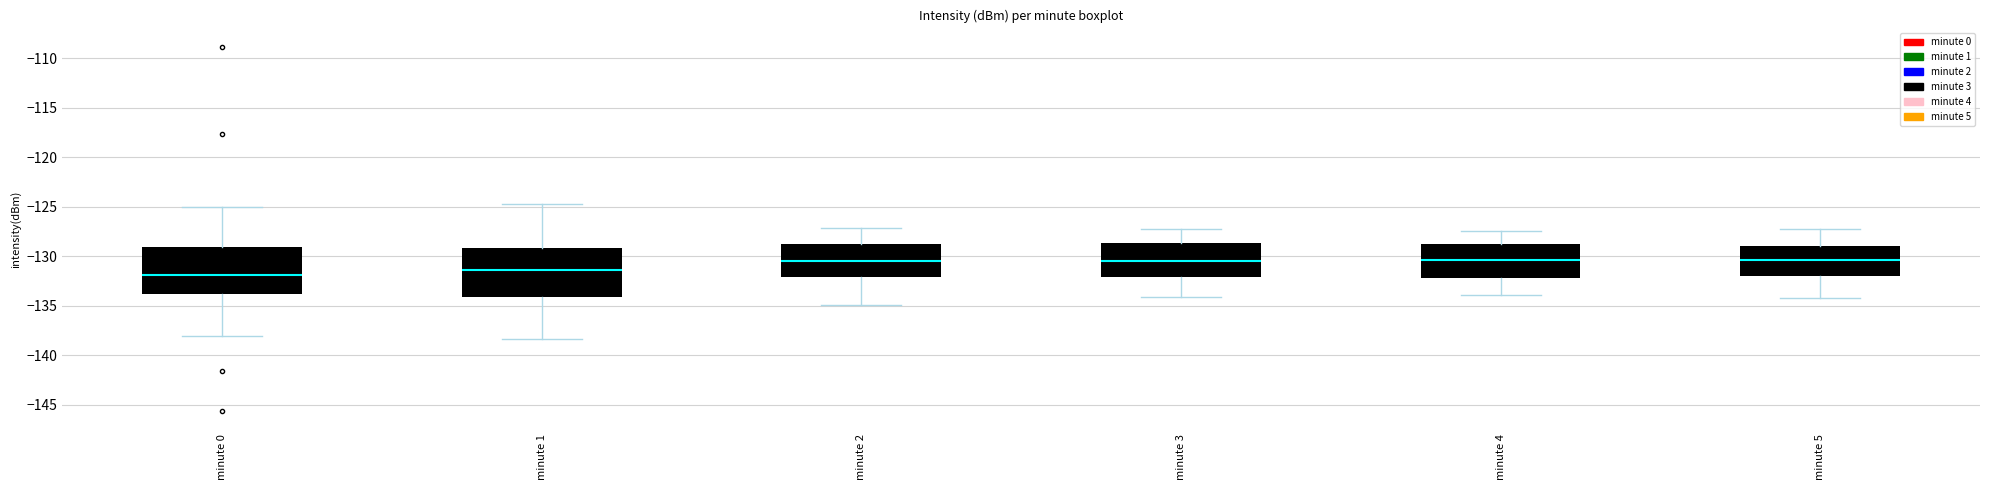

Reading left to right, read every box against the y-axis: the position of its median line, the range the box covers, and the ends of its whiskers. The values are not printed on the chart, so give them approximately, as read against the axis.

minute 0: median -132.0, box -134.0 to -129.0, whiskers -138.0 to -125.0
minute 1: median -131.5, box -134.0 to -129.0, whiskers -138.5 to -124.5
minute 2: median -130.5, box -132.0 to -128.5, whiskers -135.0 to -127.0
minute 3: median -130.5, box -132.0 to -128.5, whiskers -134.0 to -127.0
minute 4: median -130.5, box -132.0 to -129.0, whiskers -134.0 to -127.5
minute 5: median -130.5, box -132.0 to -129.0, whiskers -134.0 to -127.0